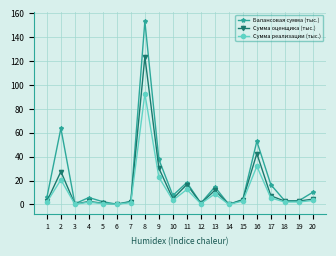

At how many categories does at least one series exceed 2284?

16